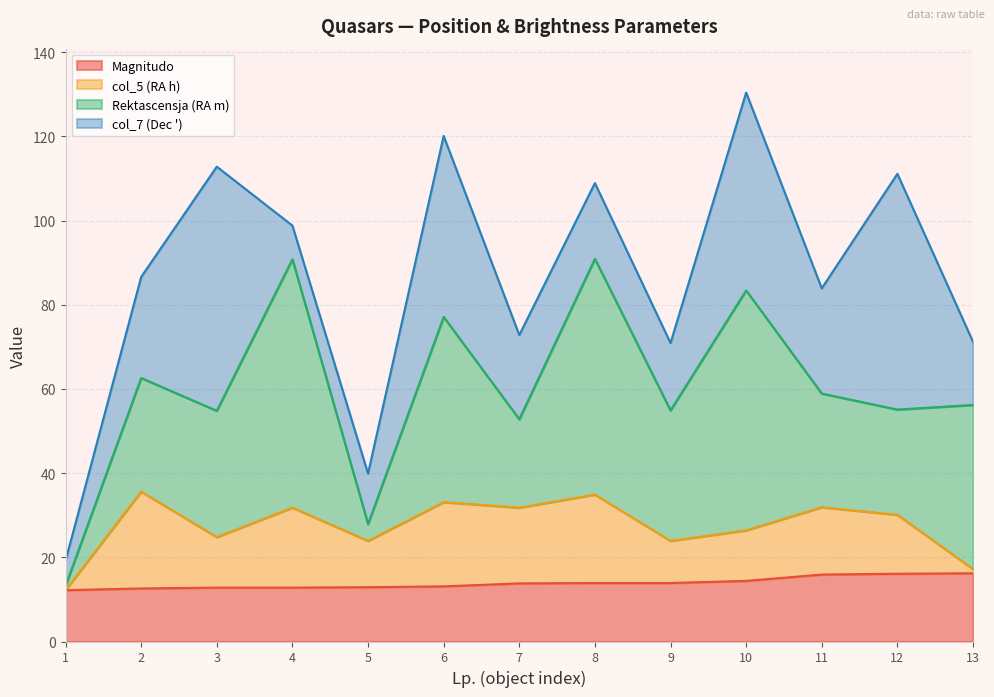

What is the minimum value for Magnitudo?

12.2